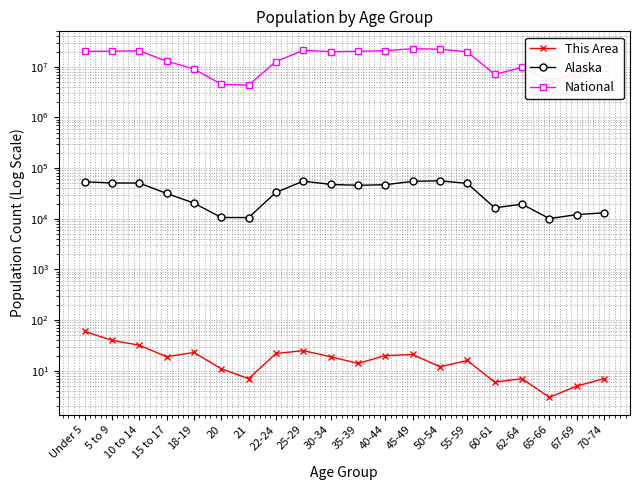

How many interior local peaks does the Alaska series have?

3